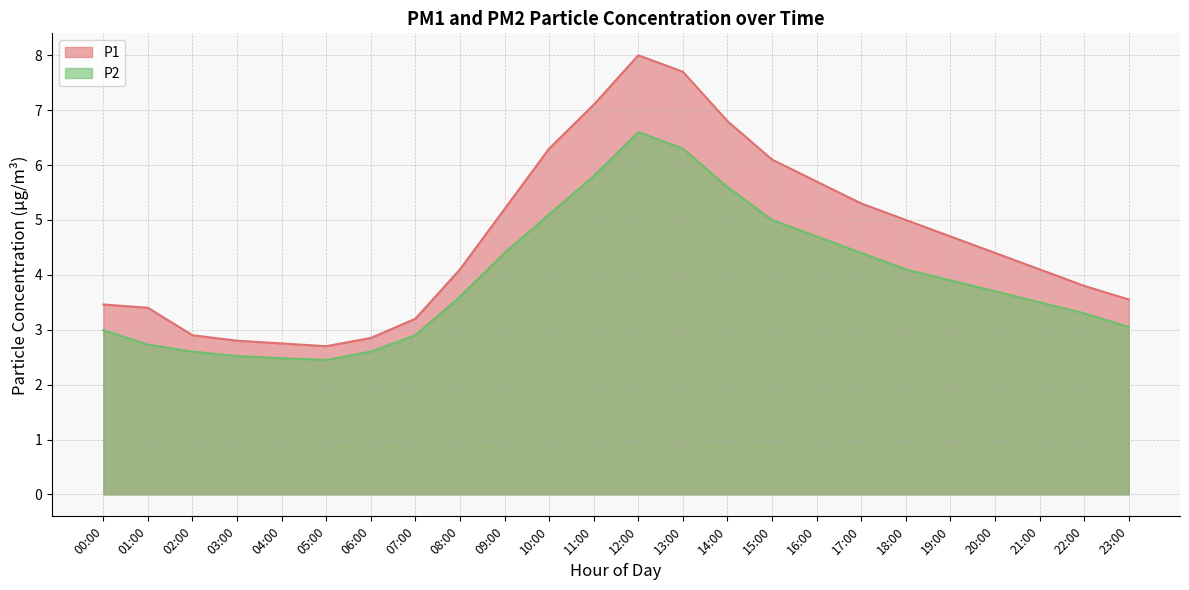

What is the difference between the maximum and minimum values in the P1 series?

5.3